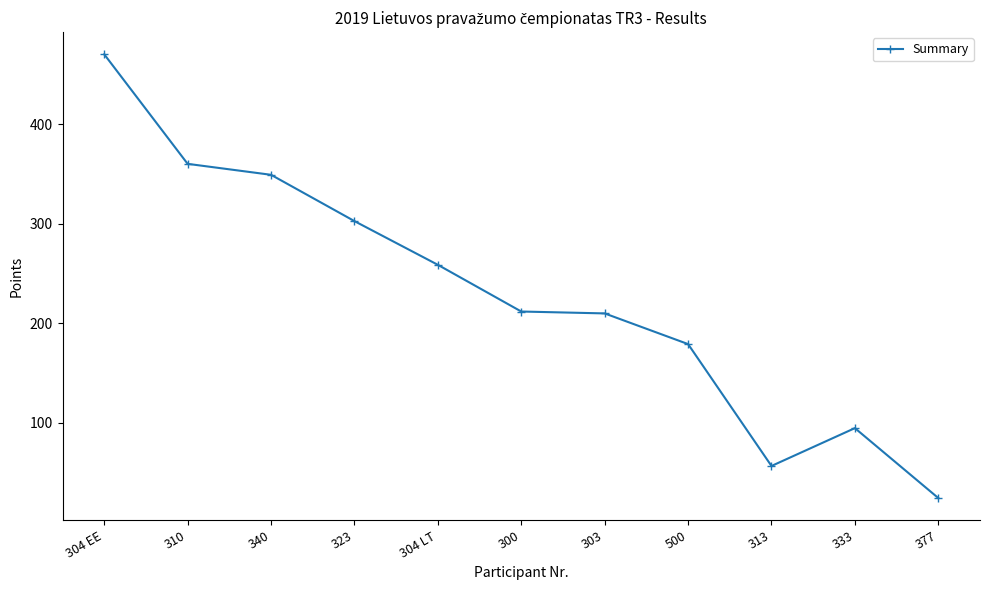

How many data points are above 211?

6